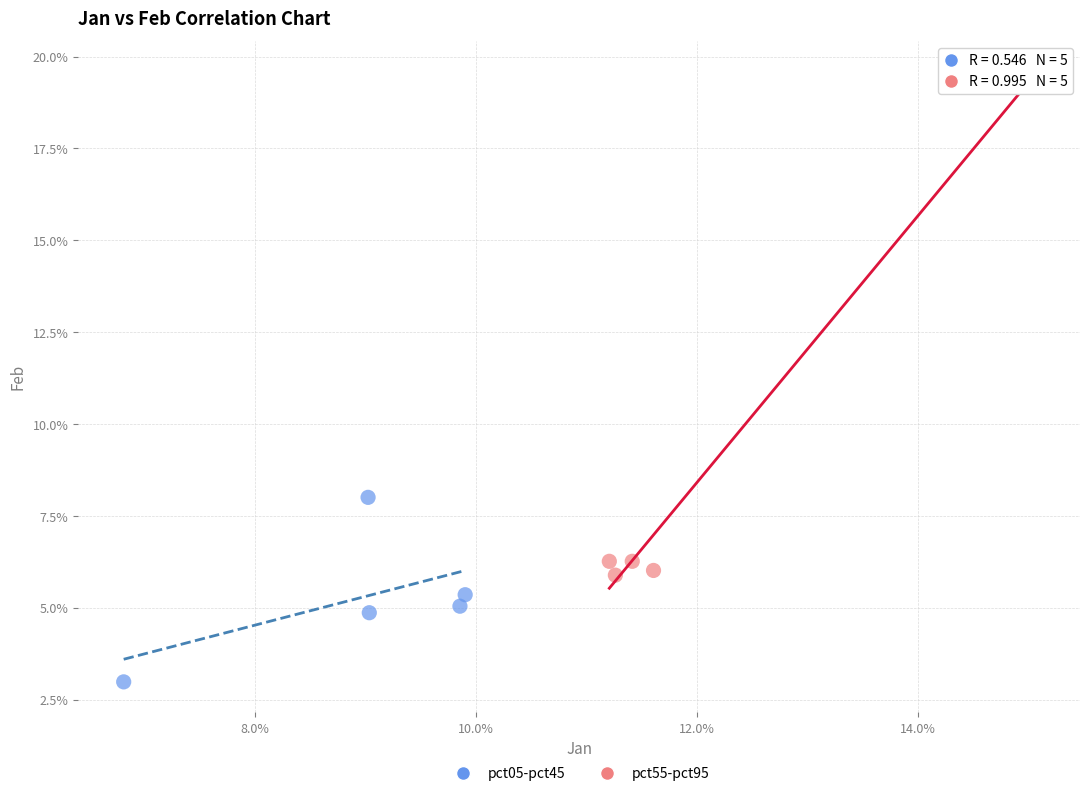

Which series contains the highest Y value?

pct55-pct95